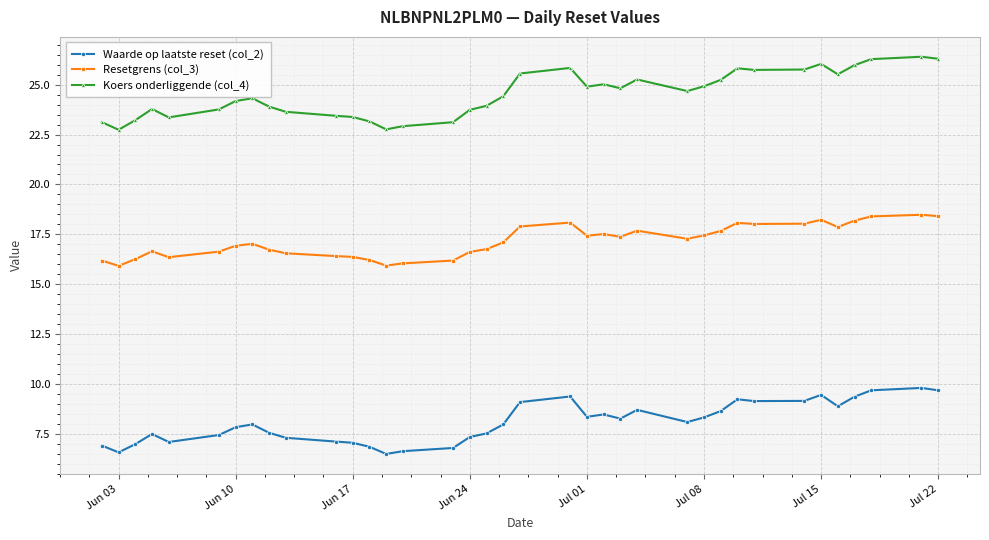

What is the value of the Resetgrens (col_3) point at the 16th from the left?

16.2